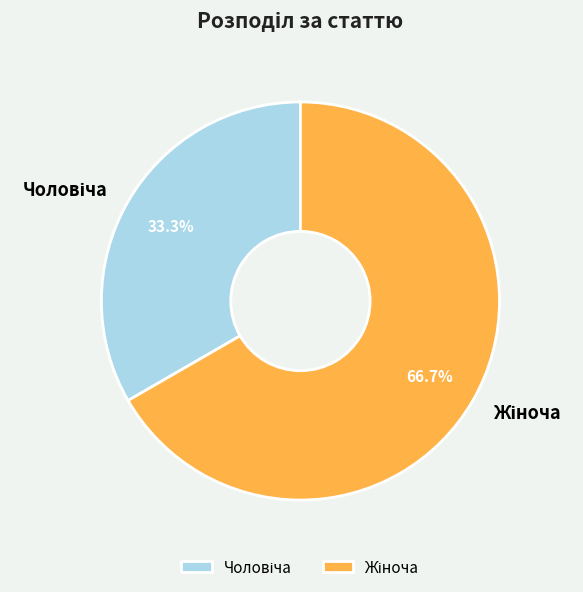

Is there any slice that represents more than half of the pie?

Yes